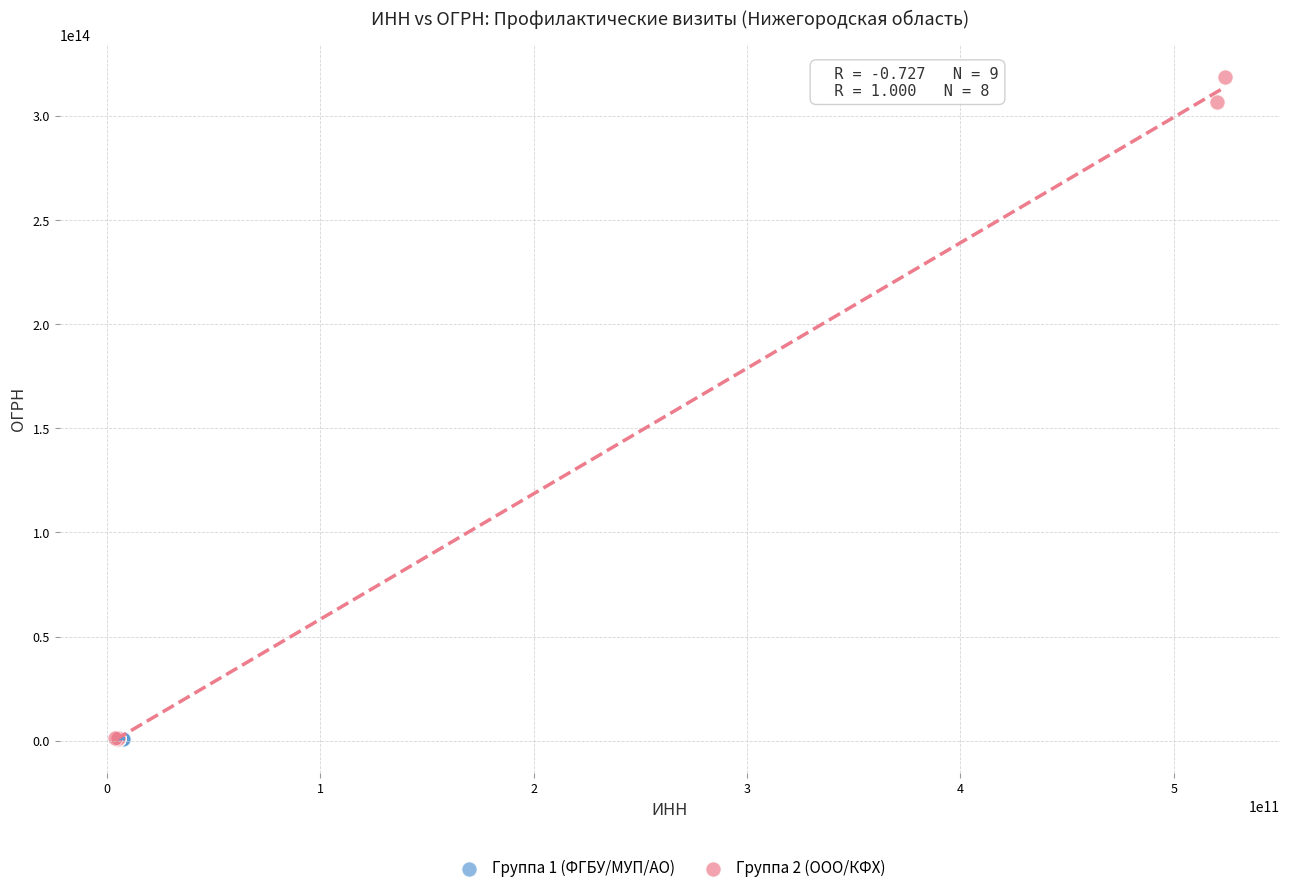

Which series has the widest spread of Y values?

Группа 2 (ООО/КФХ)